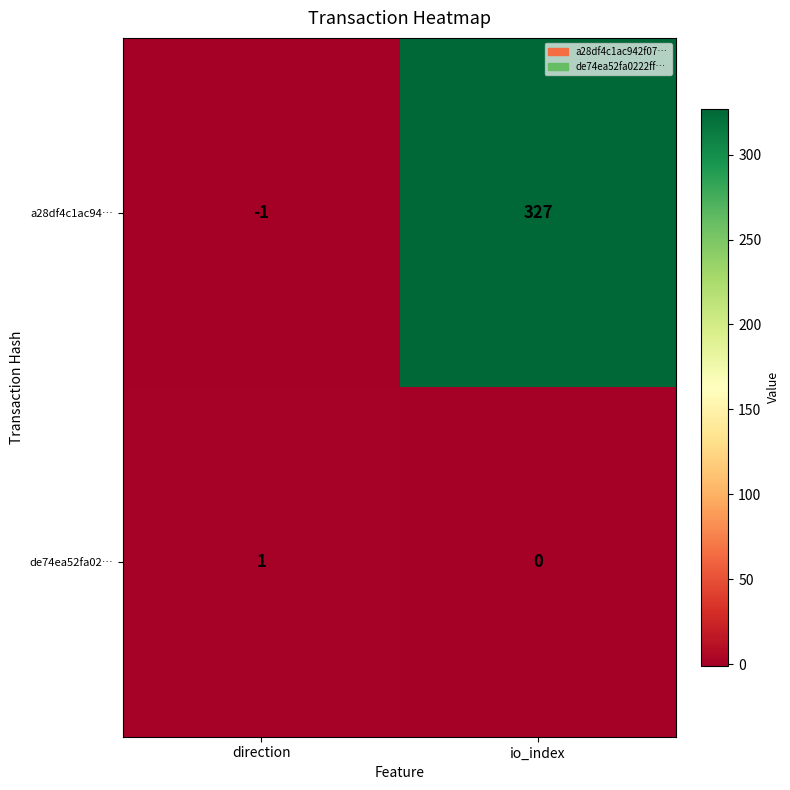

Which series has the largest range (max minus min)?

a28df4c1ac94…